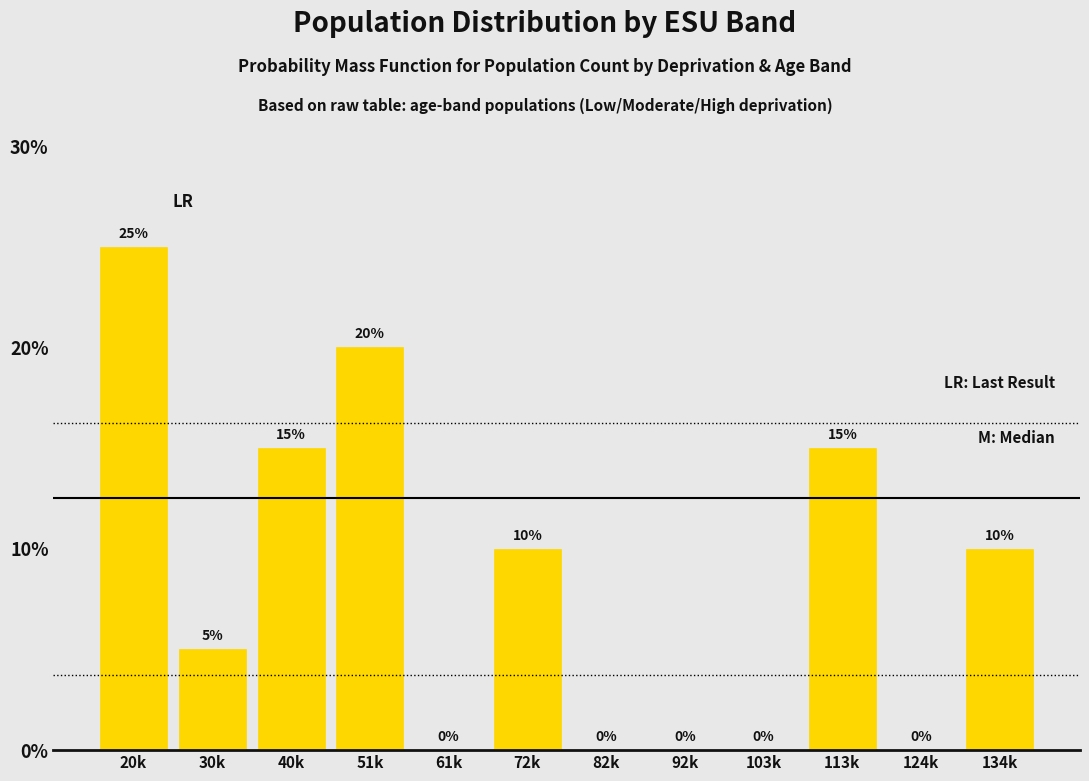

Reading right to left, transcribe all the data shown in this chart.

134k=10	124k=0	113k=15	103k=0	92k=0	82k=0	72k=10	61k=0	51k=20	40k=15	30k=5	20k=25